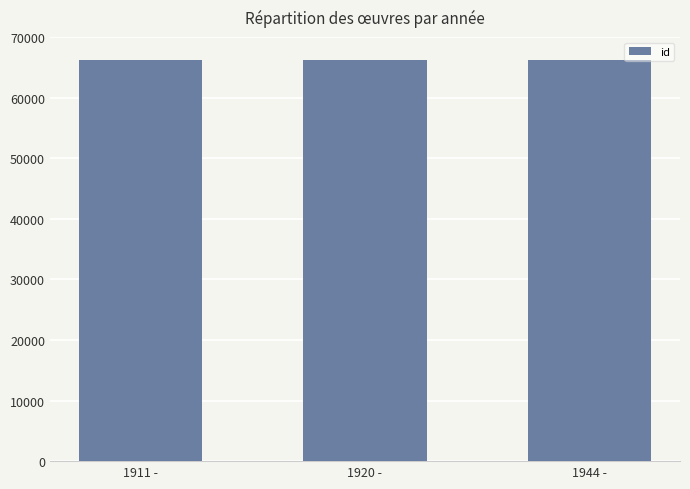

Does the chart contain any negative values?

No